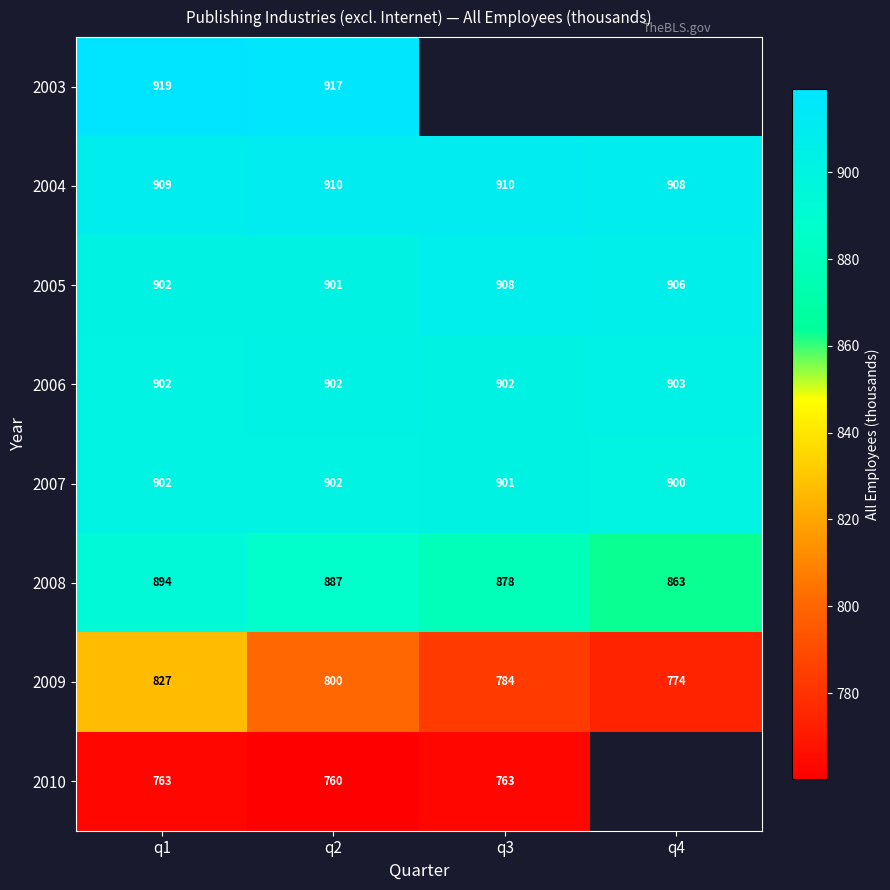

Is the value of 2004 at q4 greater than the value of 2008 at q4?

Yes